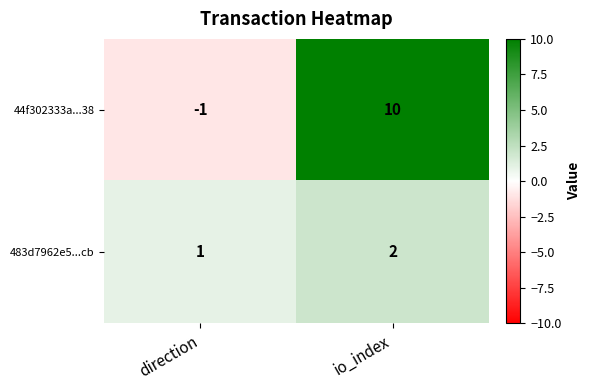

At which label does 44f302333a...38 reach its minimum?

direction